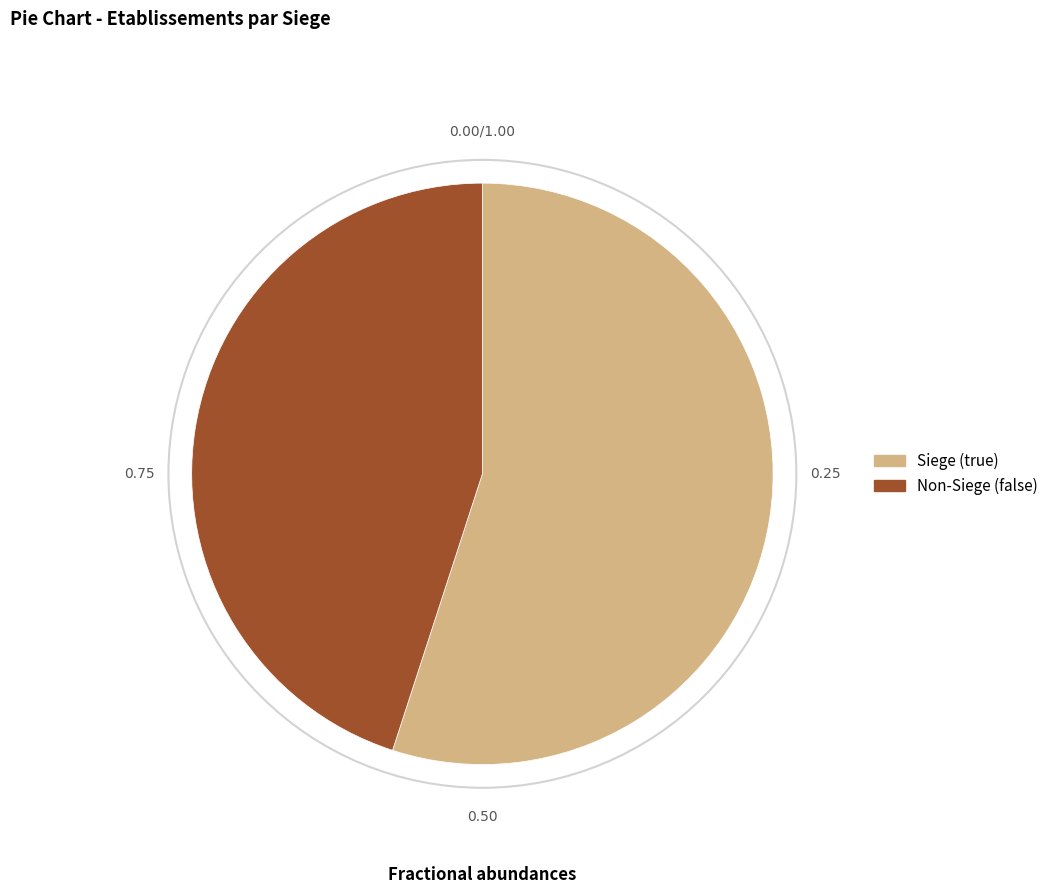

Does any single category account for the majority?

Yes